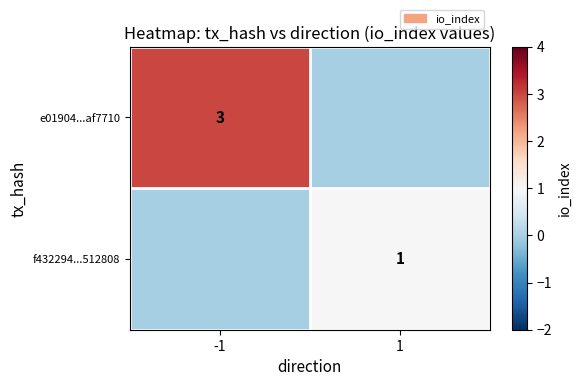

True or false: e01904...af7710 has a value of 1 at -1.

False